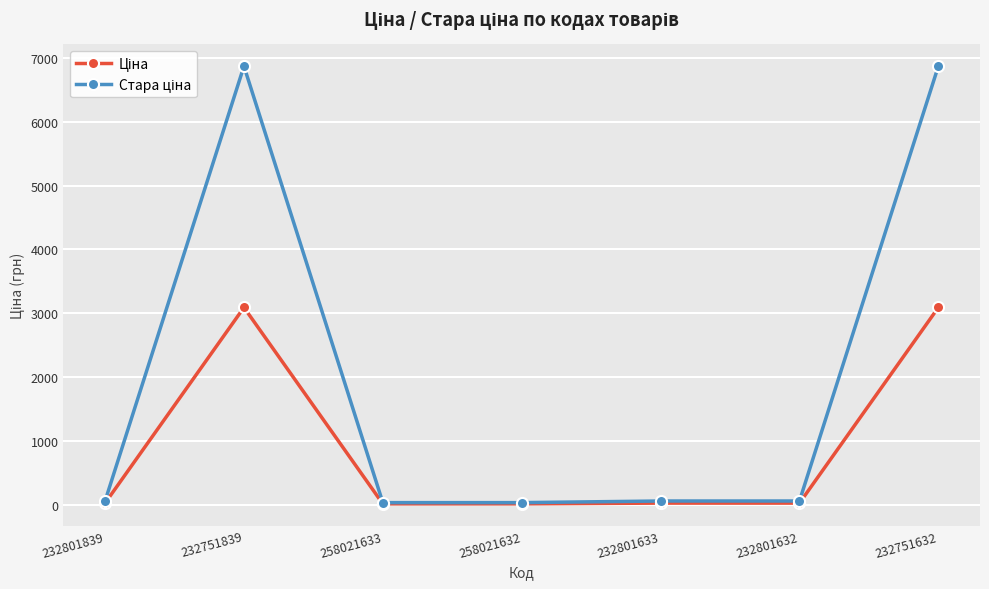

What is the label of the 5th point from the left?

232801633